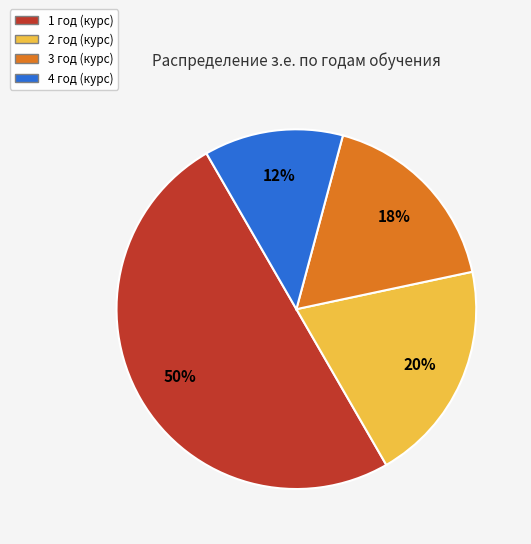

Between 2 год (курс) and 3 год (курс), which is larger?

2 год (курс)